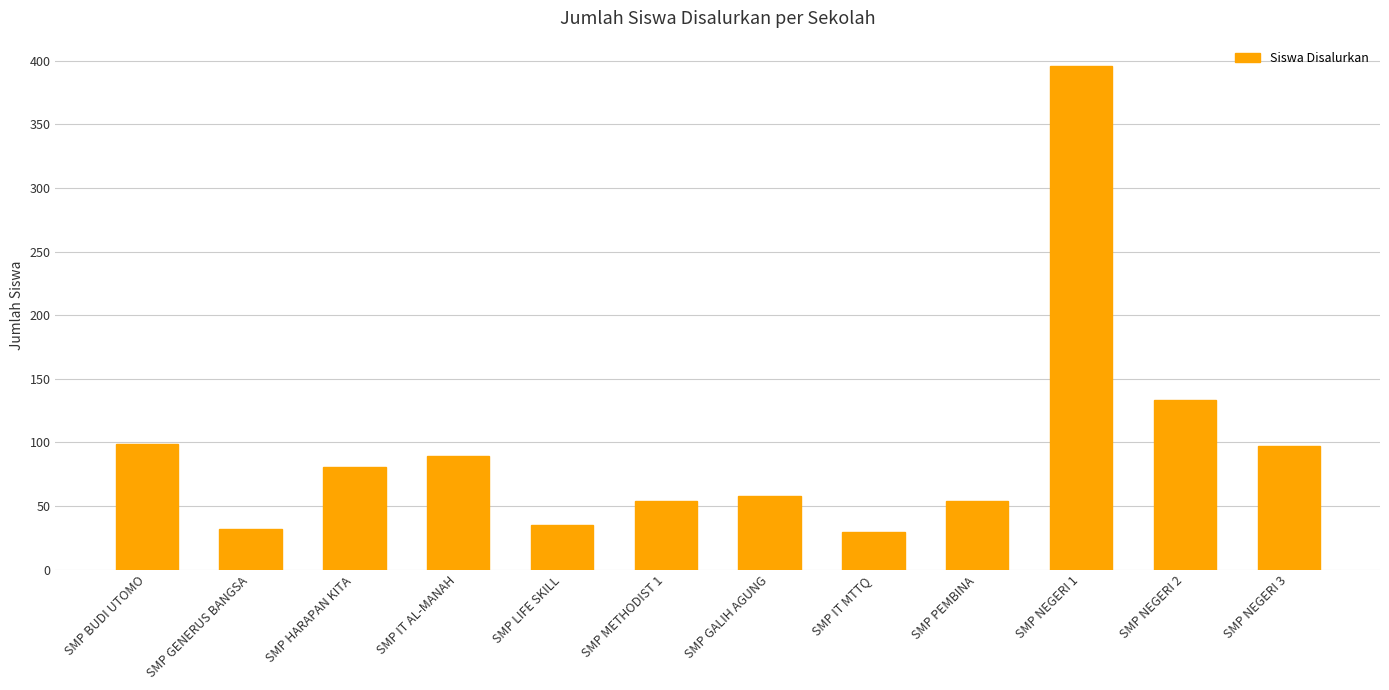

What is the maximum value shown in the chart?

396